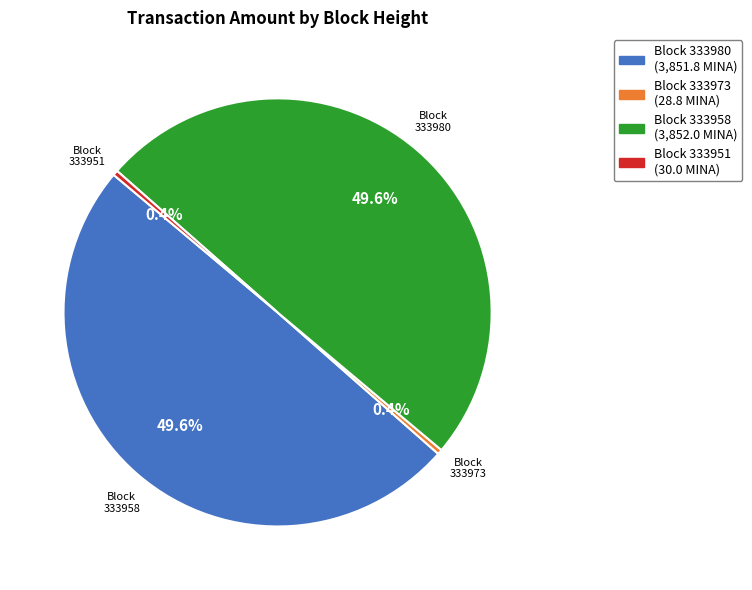

Is there any slice that represents more than half of the pie?

No